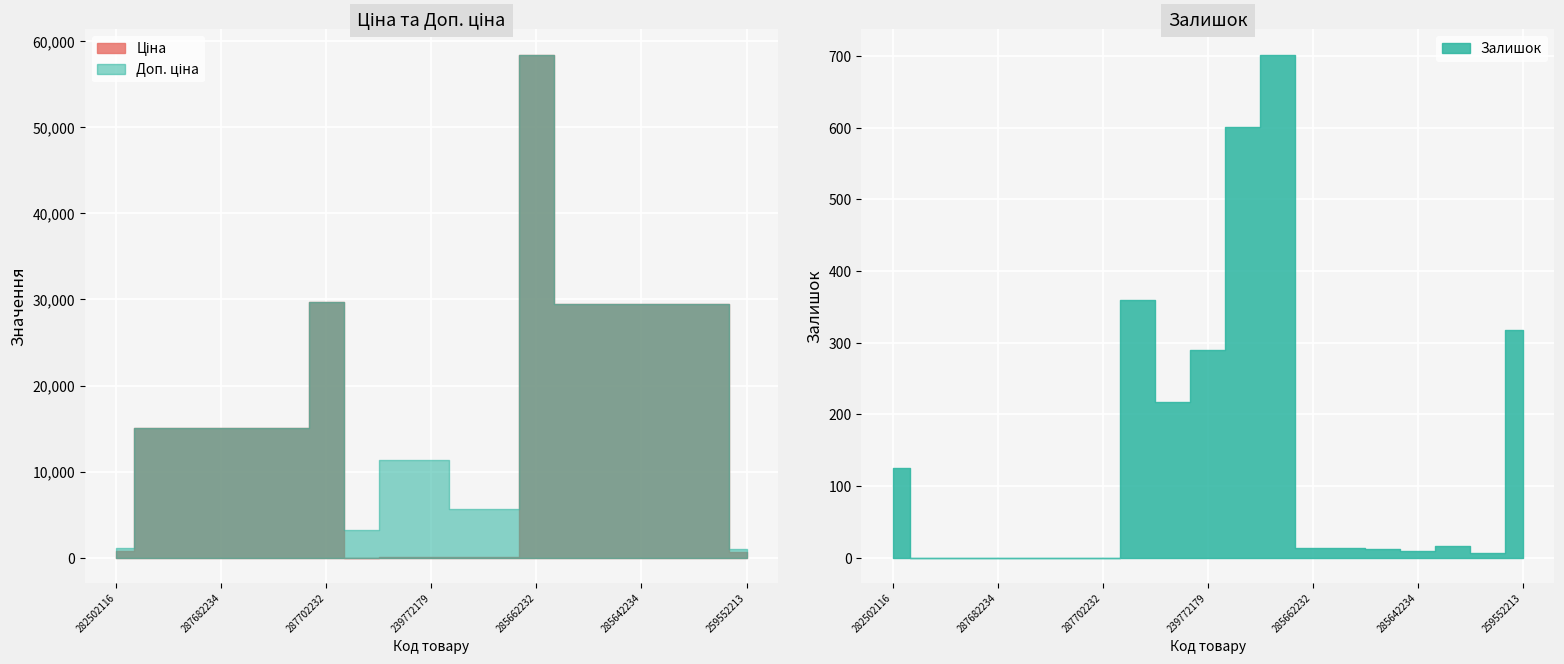

What is the label of the 19th point from the left?

259552213